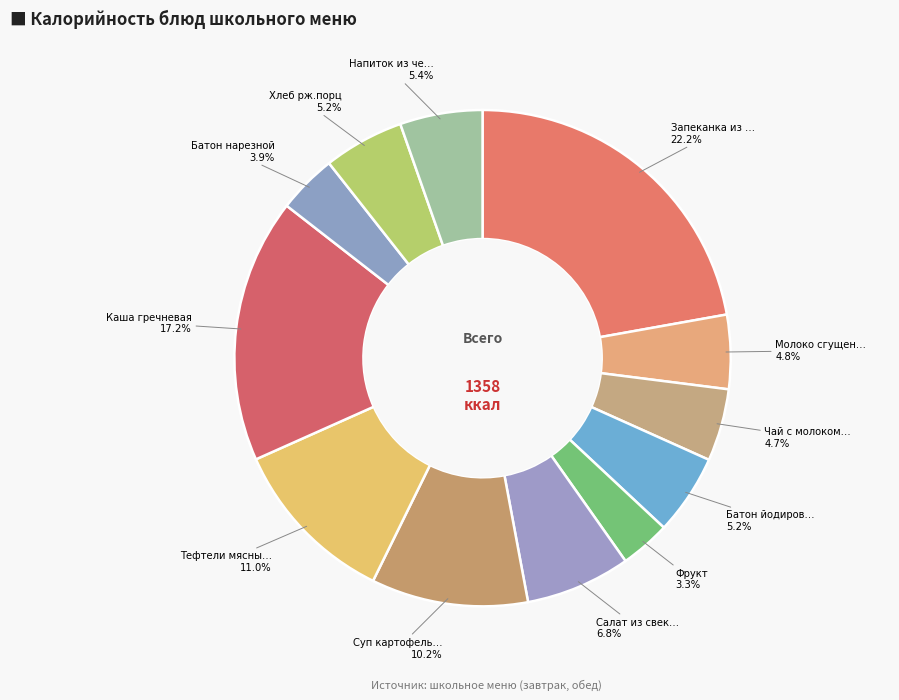

Rank the categories by value from lowest to highest.

Фрукт, Батон нарезной, Чай с молоком и сахаром, Молоко сгущенное с сахаром, Батон йодированный, Хлеб рж.порц, Напиток из черной смородины, Салат из свеклы, Суп картофельный с горохом, Тефтели мясные с рисом, Каша гречневая, Запеканка из творога